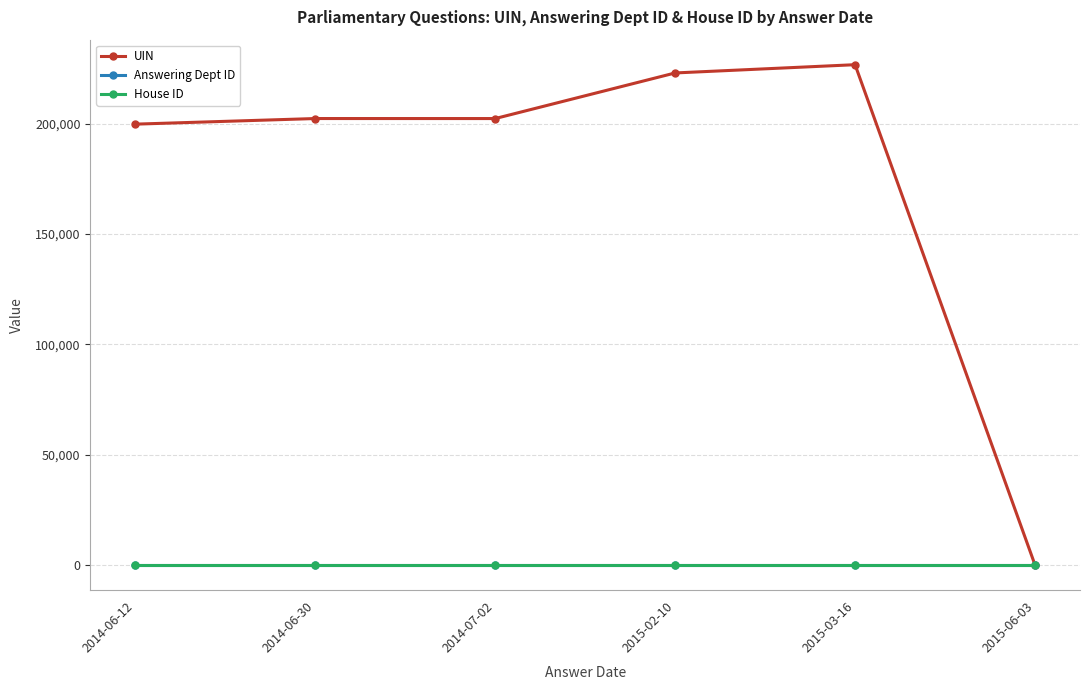

Between 2015-03-16 and 2015-06-03, which series saw the biggest shift?

UIN